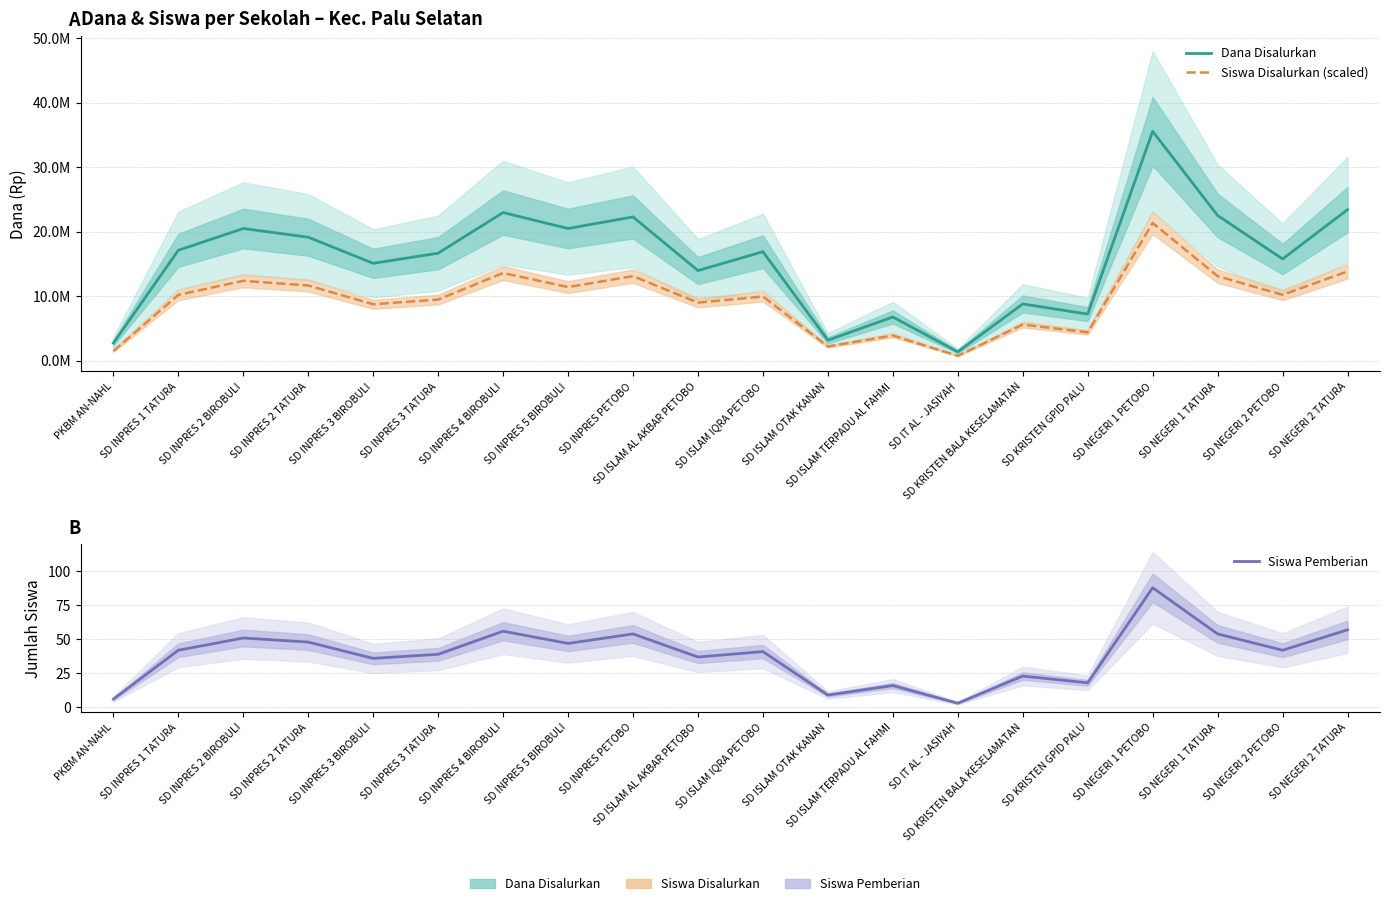

Is the value of Siswa Pemberian at SD ISLAM IQRA PETOBO greater than the value of Siswa Disalurkan (scaled) at SD NEGERI 2 TATURA?

No